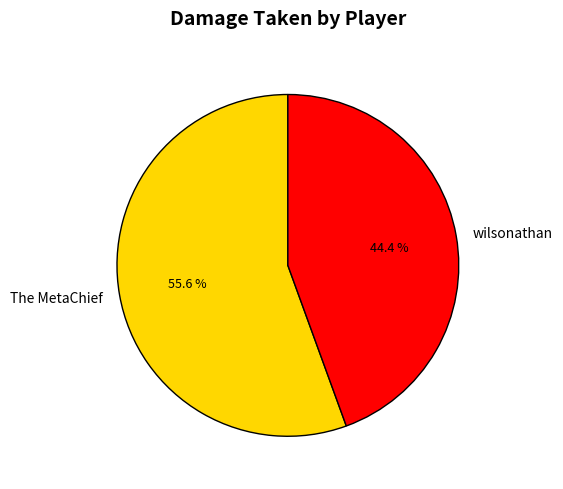

To the nearest percent, what is the combined percentage of wilsonathan and The MetaChief?

100%